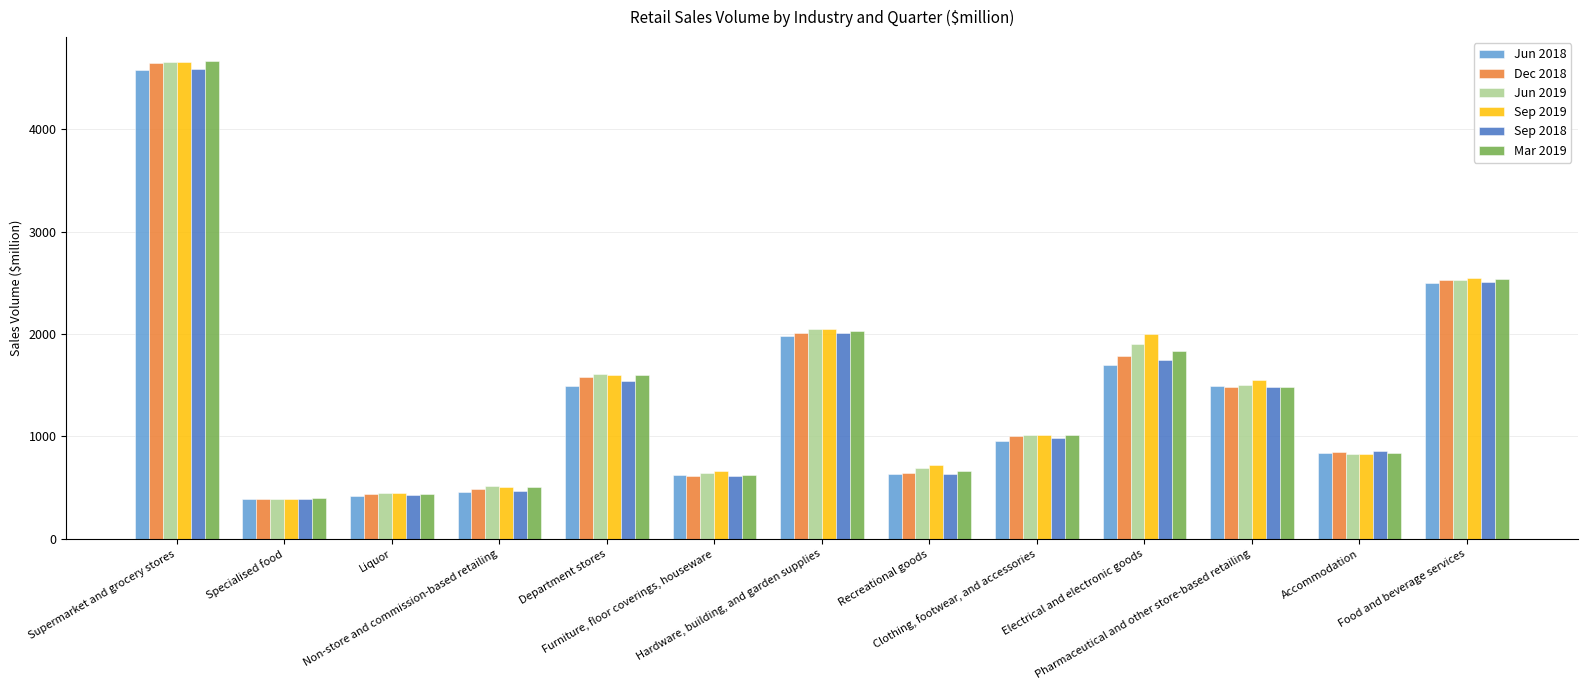

Which series changed the most between Department stores and Hardware, building, and garden supplies?

Jun 2018